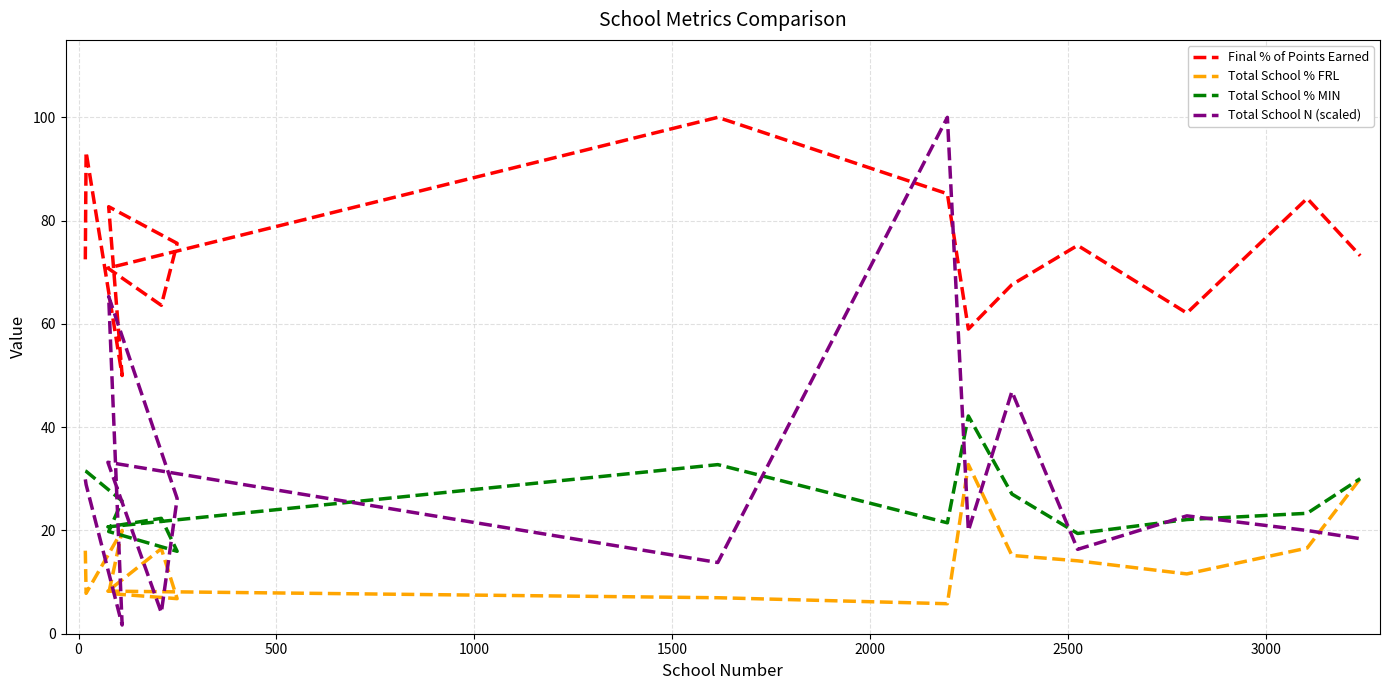

What is the average value of the Total School N (scaled) series?

29.8